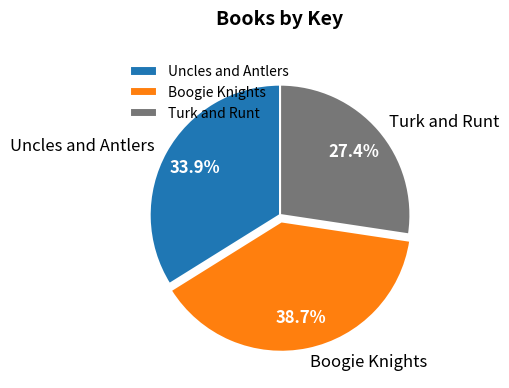

What is the ratio of the value at Boogie Knights to the value at Turk and Runt?

1.4